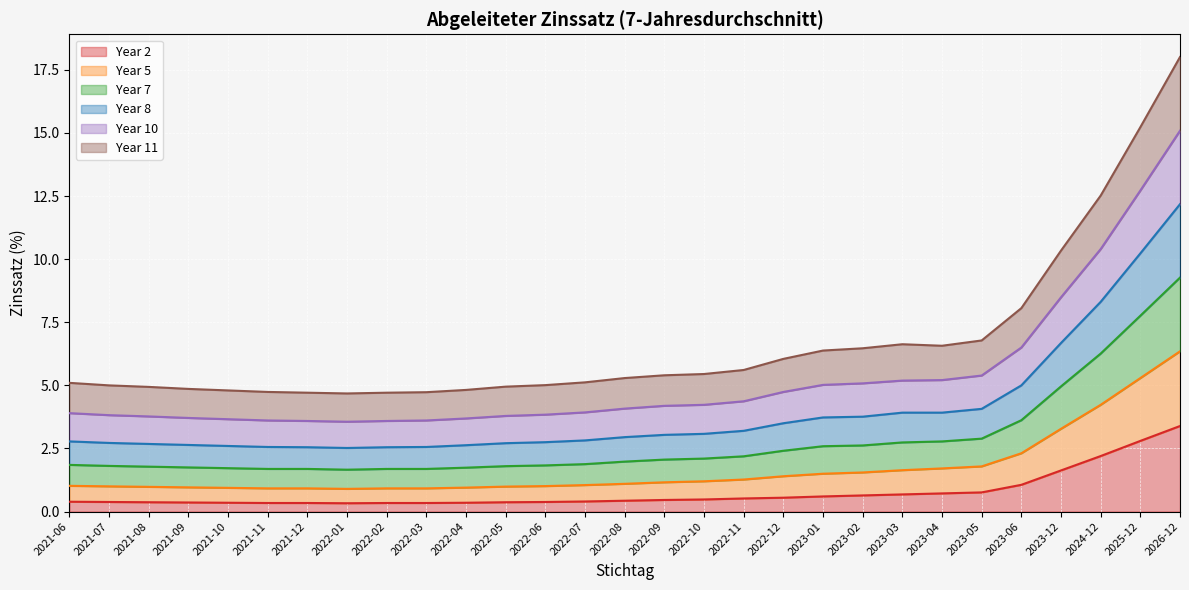

What is the label of the 17th point from the left?

2022-10